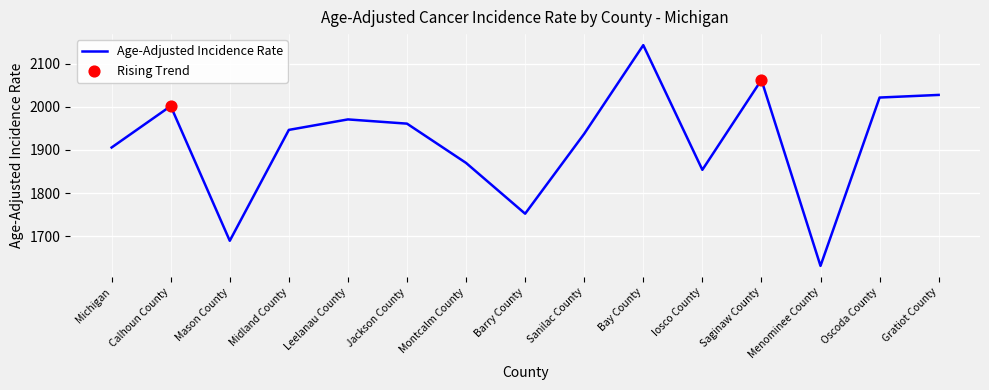

Approximately how many times larger is the value at Calhoun County compared to Mason County?

1.2